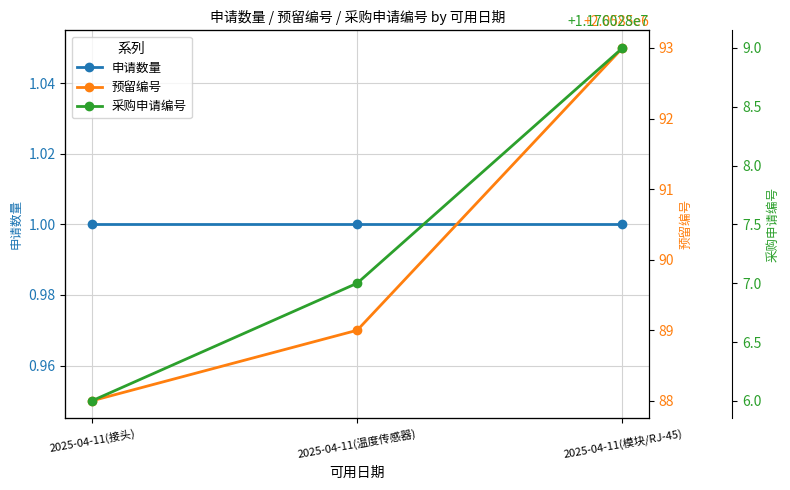

At which label is 预留编号 closest to 2058590?

2025-04-11(温度传感器)